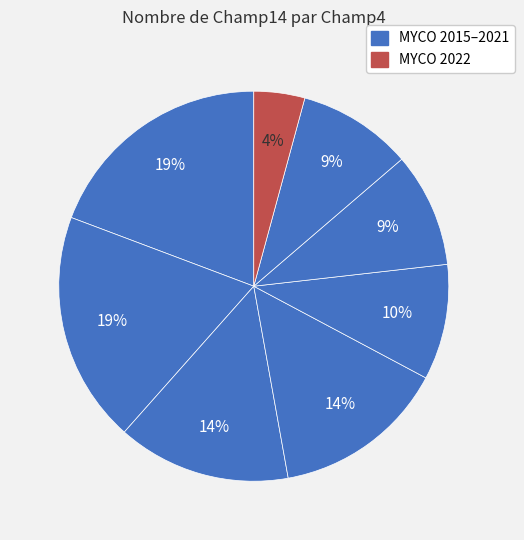

Count the number of slices in the pie.

8